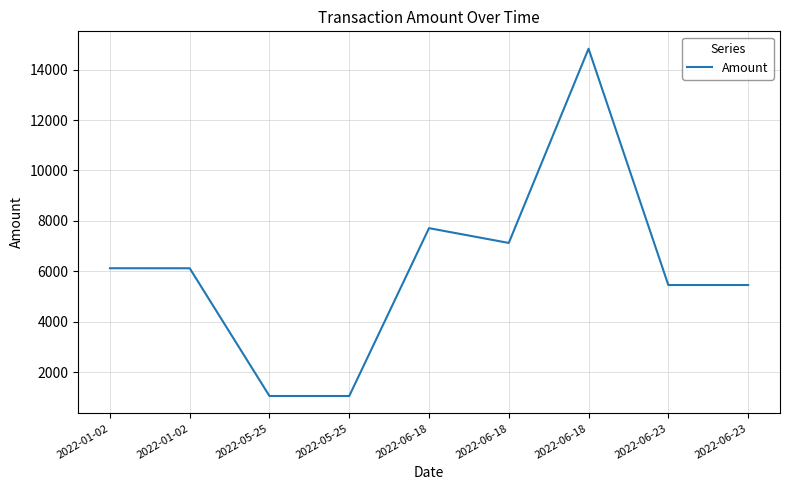

Where does the data first go above 6117?

2022-01-02